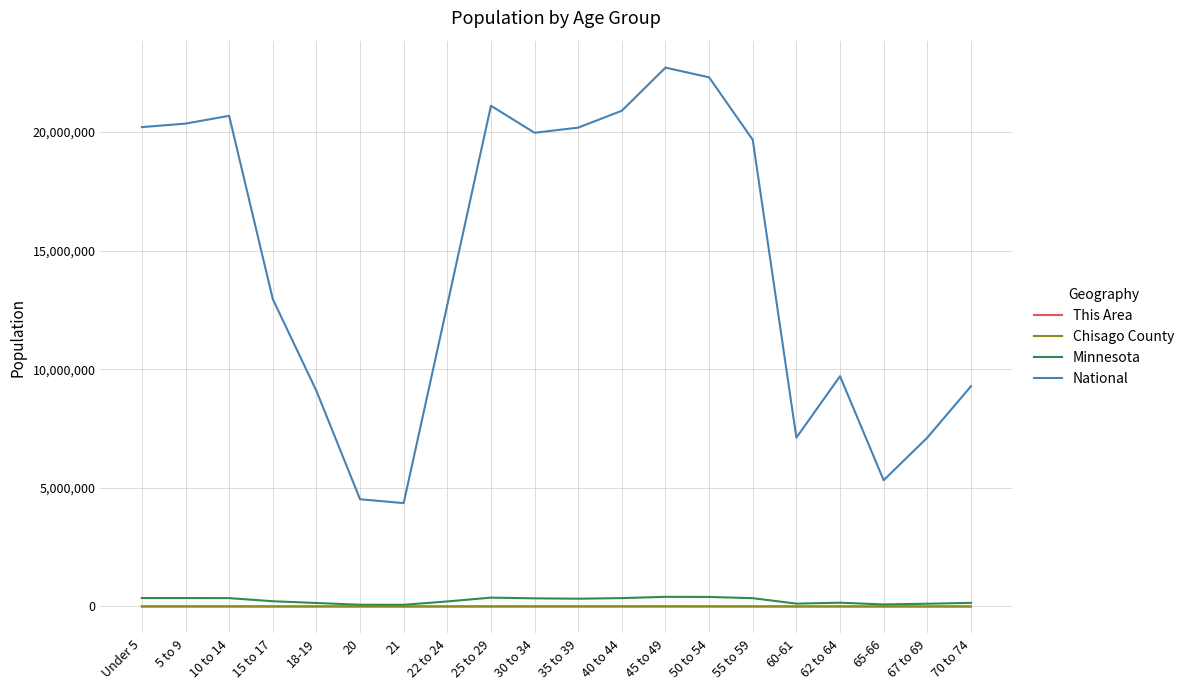

What is the maximum value shown in the chart?

22708591